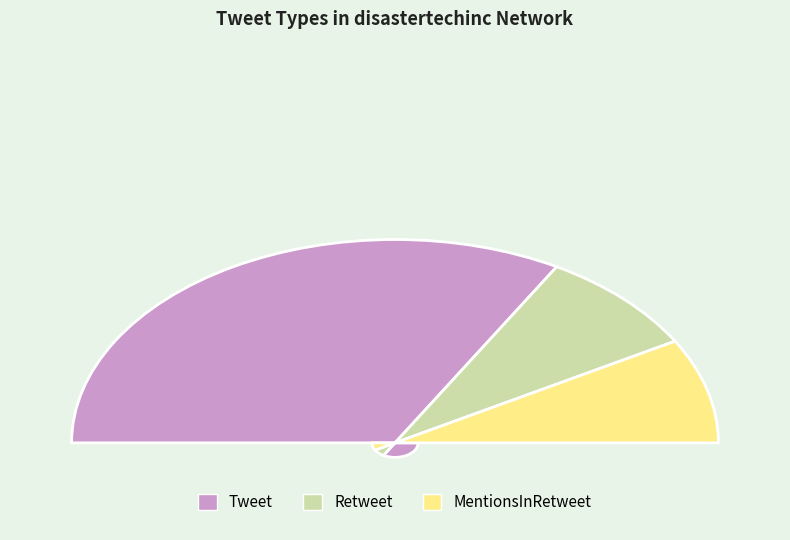

True or false: MentionsInRetweet accounts for 9% of the total.

False